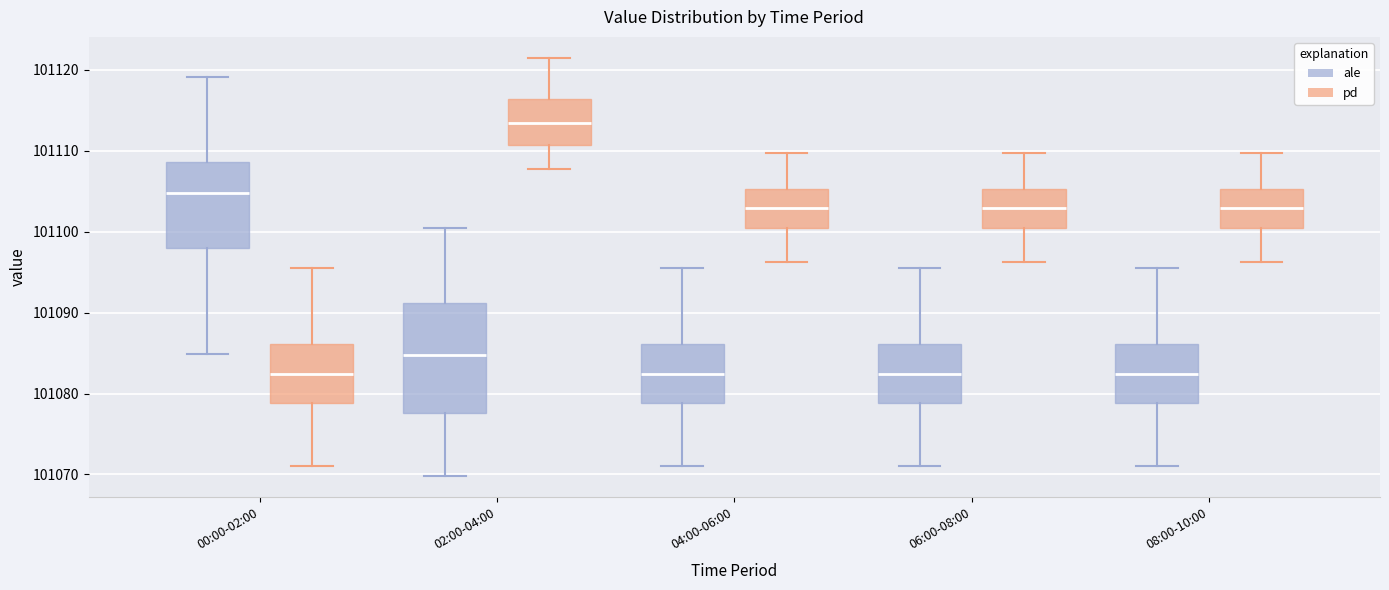

Reading left to right, transcribe this box plot: for each box, give where its median line is, the range the box spans, and where its two whiskers end, as read against the y-axis. The values are not printed on the chart, so give them approximately, as read against the axis.

00:00-02:00 (ale): median 101105, box 101098 to 101109, whiskers 101085 to 101119
00:00-02:00 (pd): median 101082, box 101079 to 101086, whiskers 101071 to 101096
02:00-04:00 (ale): median 101085, box 101078 to 101091, whiskers 101070 to 101101
02:00-04:00 (pd): median 101114, box 101111 to 101116, whiskers 101108 to 101122
04:00-06:00 (ale): median 101082, box 101079 to 101086, whiskers 101071 to 101096
04:00-06:00 (pd): median 101103, box 101100 to 101105, whiskers 101096 to 101110
06:00-08:00 (ale): median 101082, box 101079 to 101086, whiskers 101071 to 101096
06:00-08:00 (pd): median 101103, box 101100 to 101105, whiskers 101096 to 101110
08:00-10:00 (ale): median 101082, box 101079 to 101086, whiskers 101071 to 101096
08:00-10:00 (pd): median 101103, box 101100 to 101105, whiskers 101096 to 101110